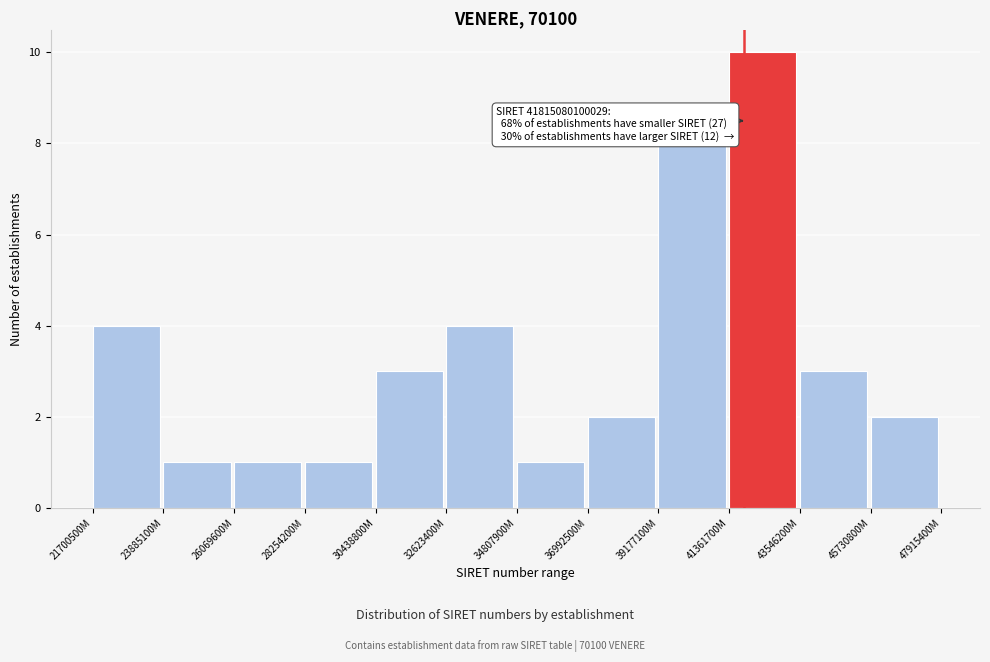

Reading left to right, list all the values displayed in this chart.

21700500M=4	23885100M=1	26069600M=1	28254200M=1	30438800M=3	32623400M=4	34807900M=1	36992500M=2	39177100M=8	41361700M=10	43546200M=3	45730800M=2